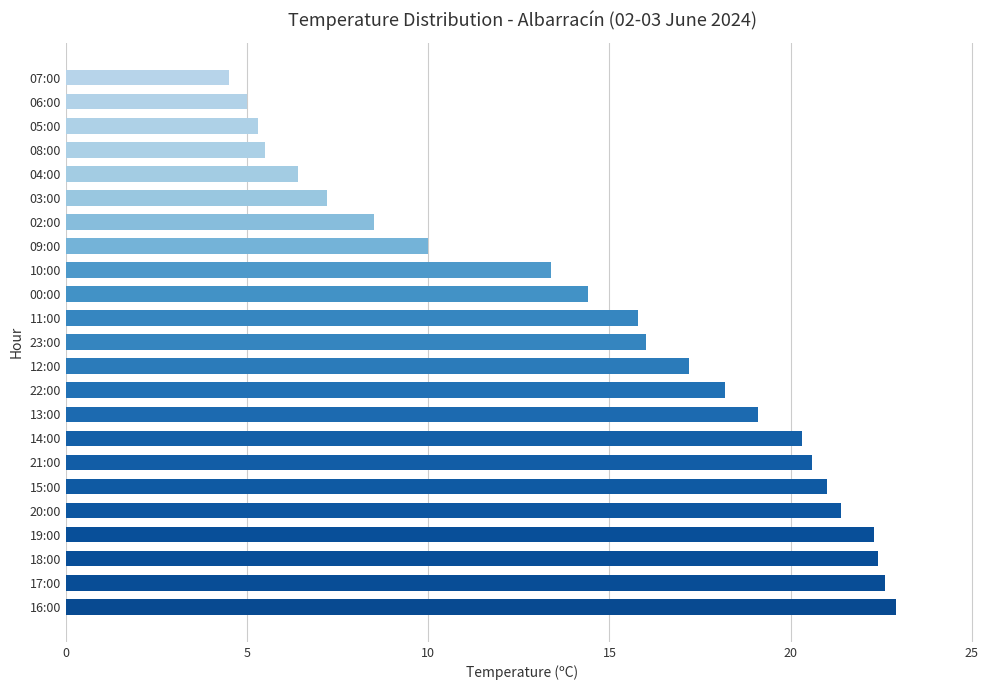

At which label is the value closest to 13?

10:00